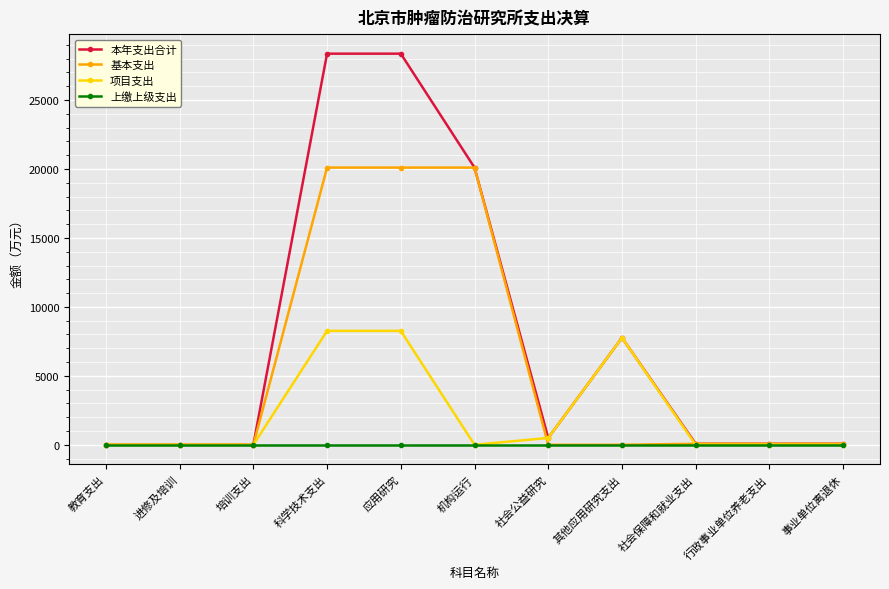

Which series changed the most between 进修及培训 and 科学技术支出?

本年支出合计